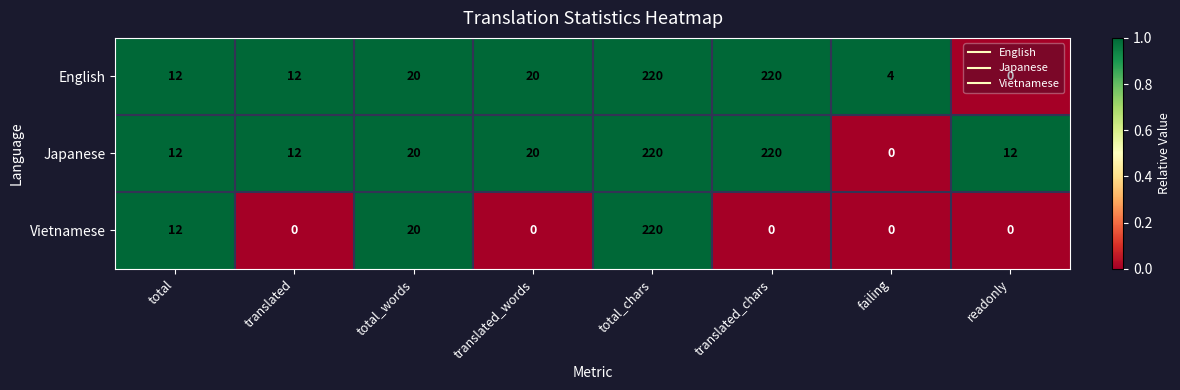

How many positive values does the Vietnamese series have?

3